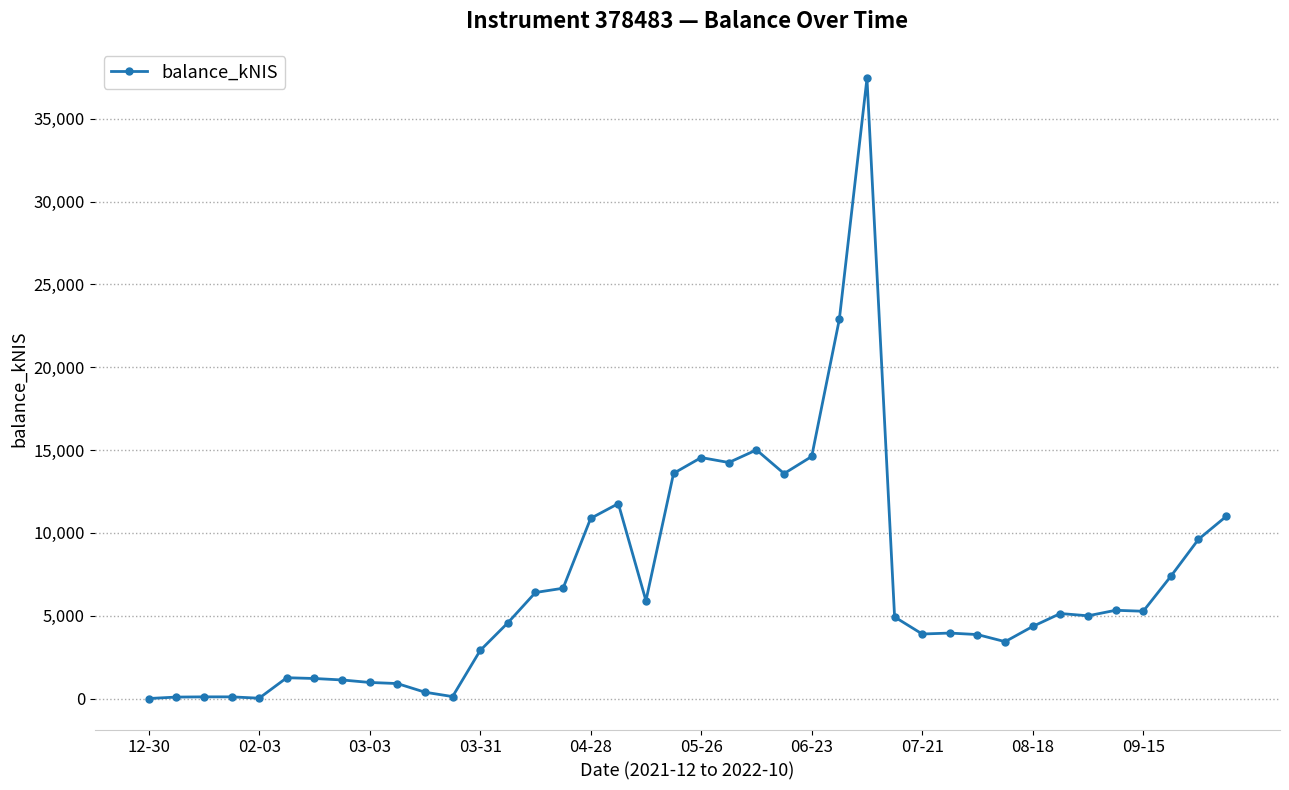

Does the chart display data point markers on the line(s)?

Yes